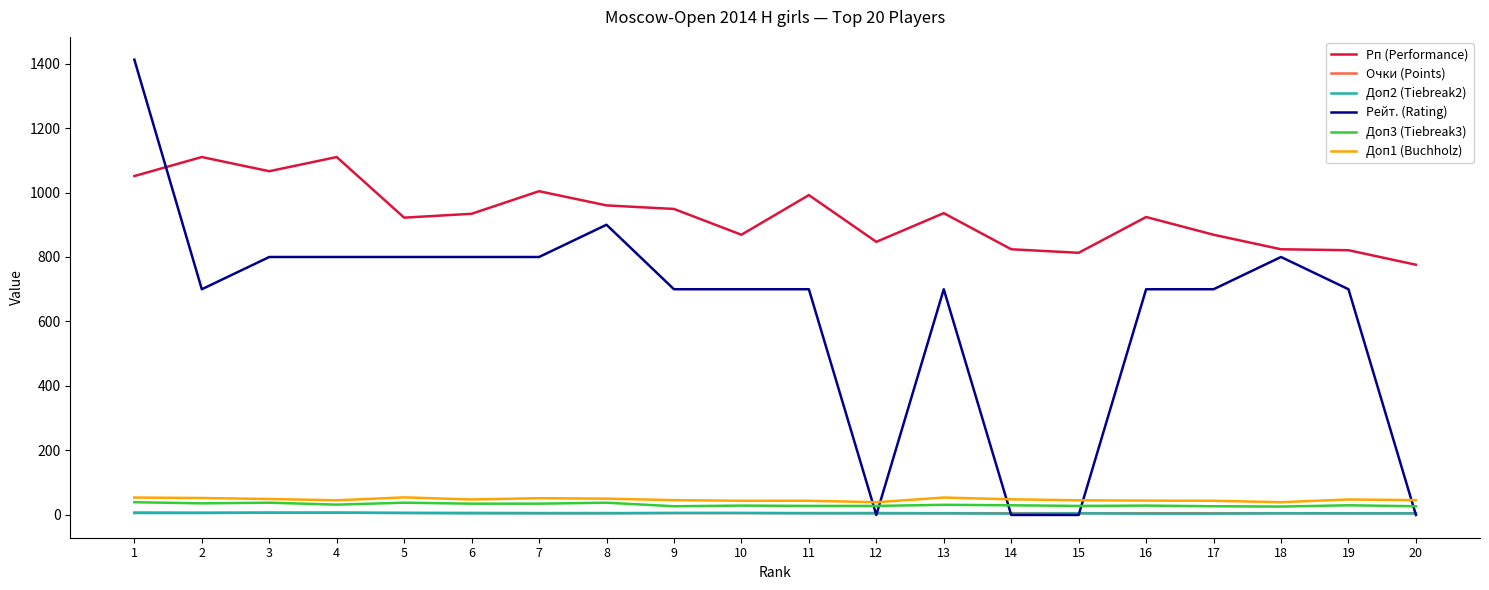

True or false: Рп (Performance) and Доп2 (Tiebreak2) cross at least once.

False